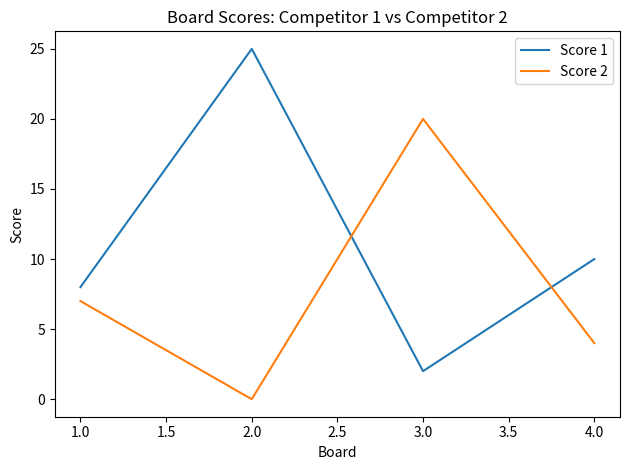

What is the difference between the second highest and minimum values in the Score 2 series?

7